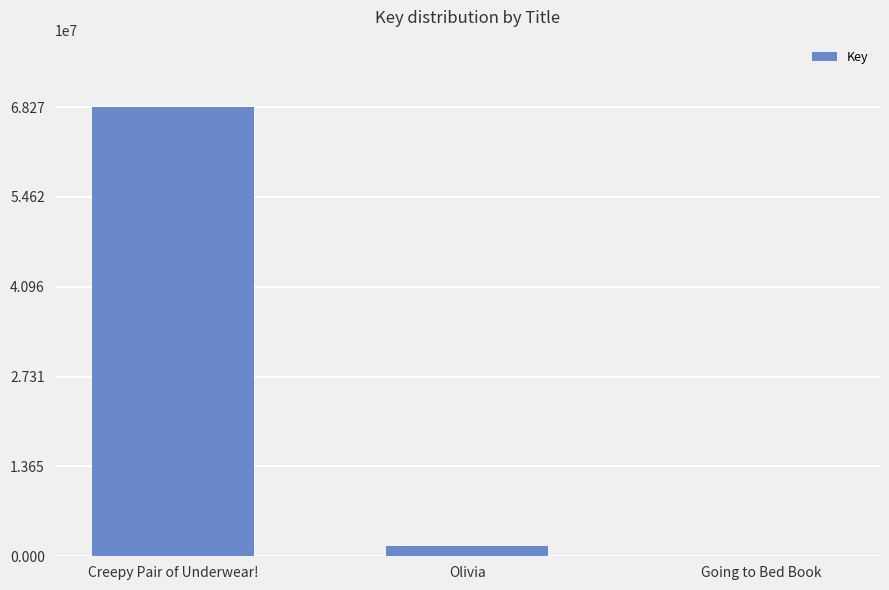

Where is the data nearest to the value 34139365?

Olivia